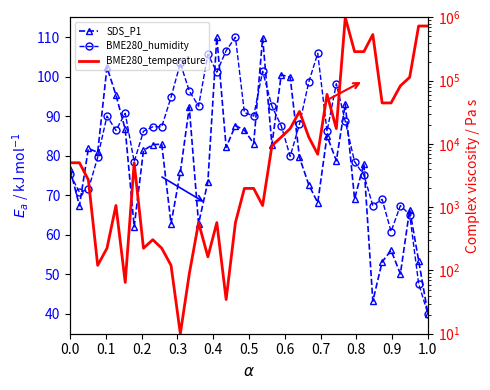

What is the average value of the SDS_P1 series?

77.4